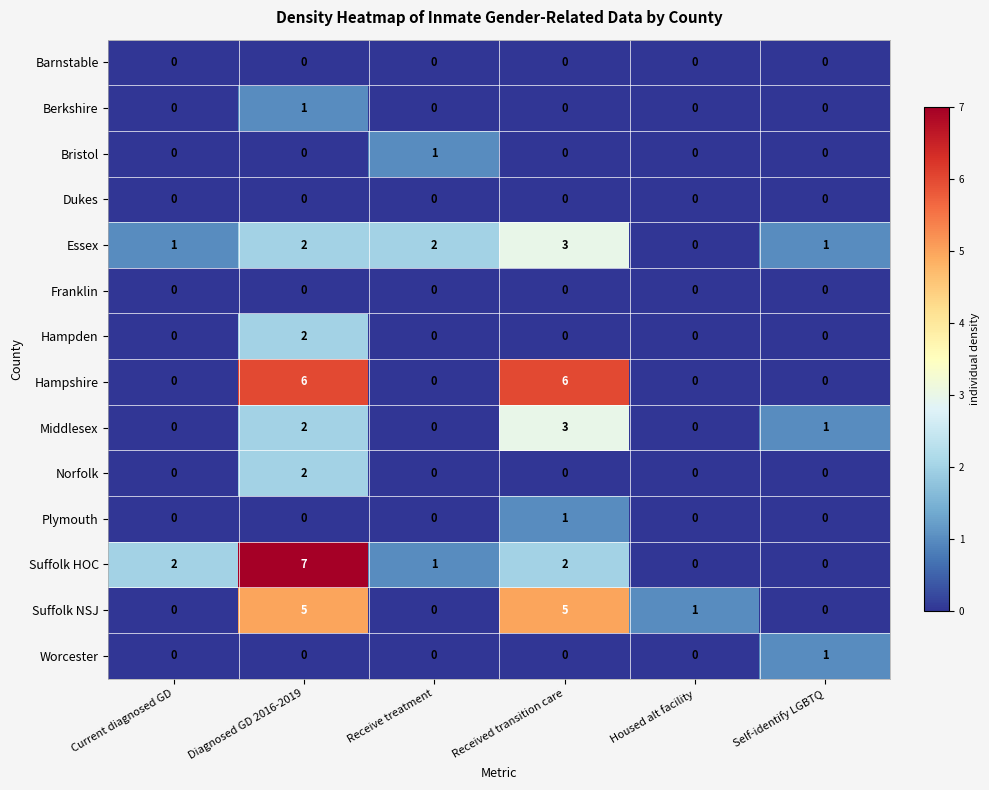

Count the number of data series in this chart.

14